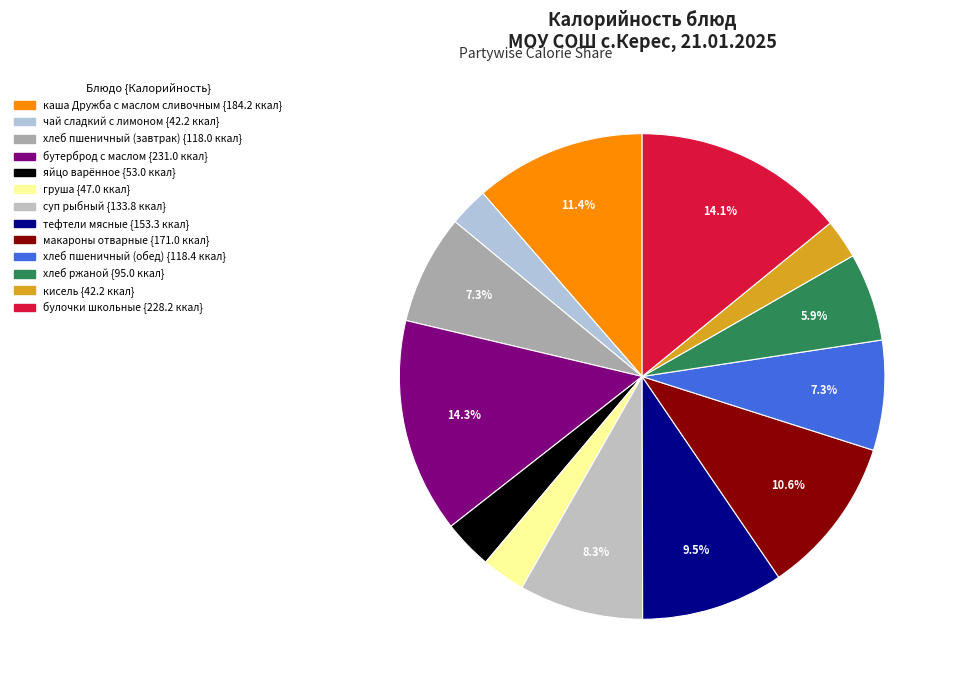

The яйцо варённое slice represents 3% of the pie. True or false?

True